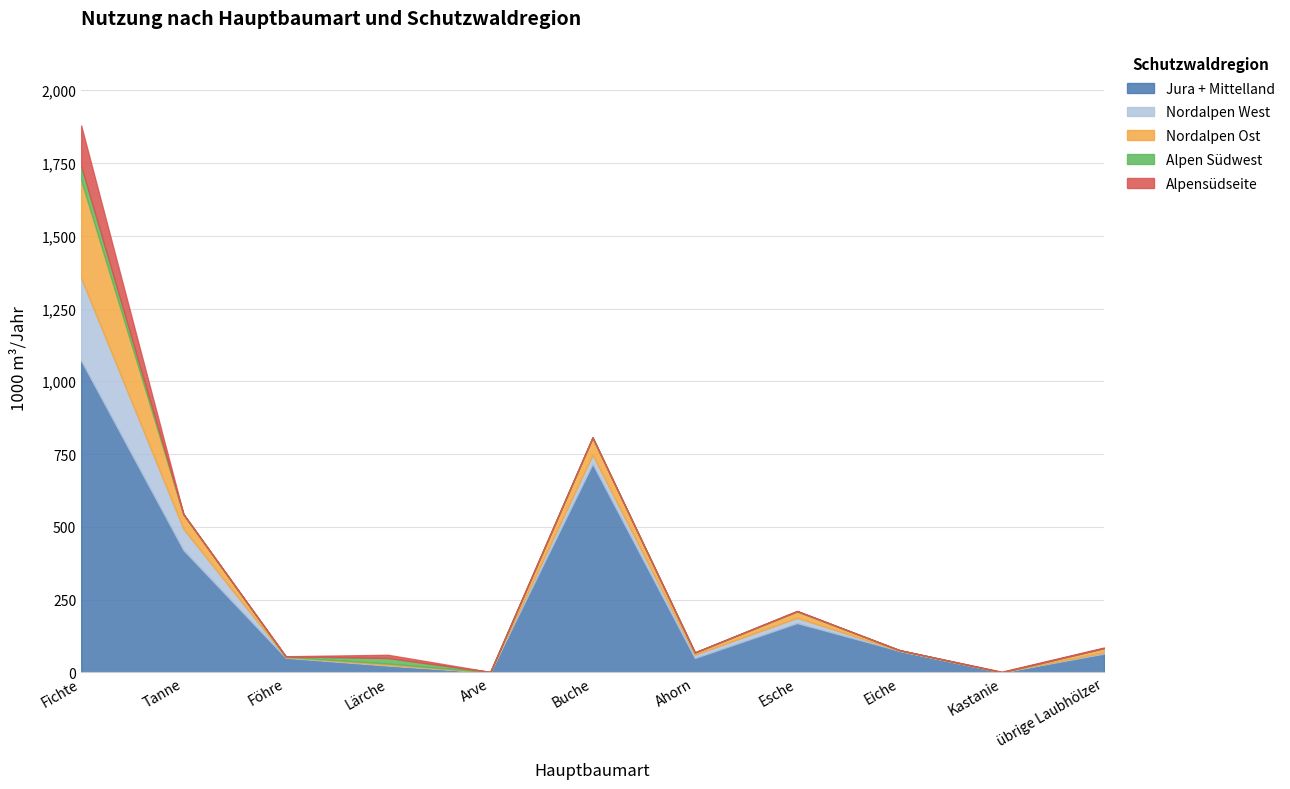

Is the value of Alpensüdseite at Fichte greater than the value of Nordalpen West at übrige Laubhölzer?

Yes